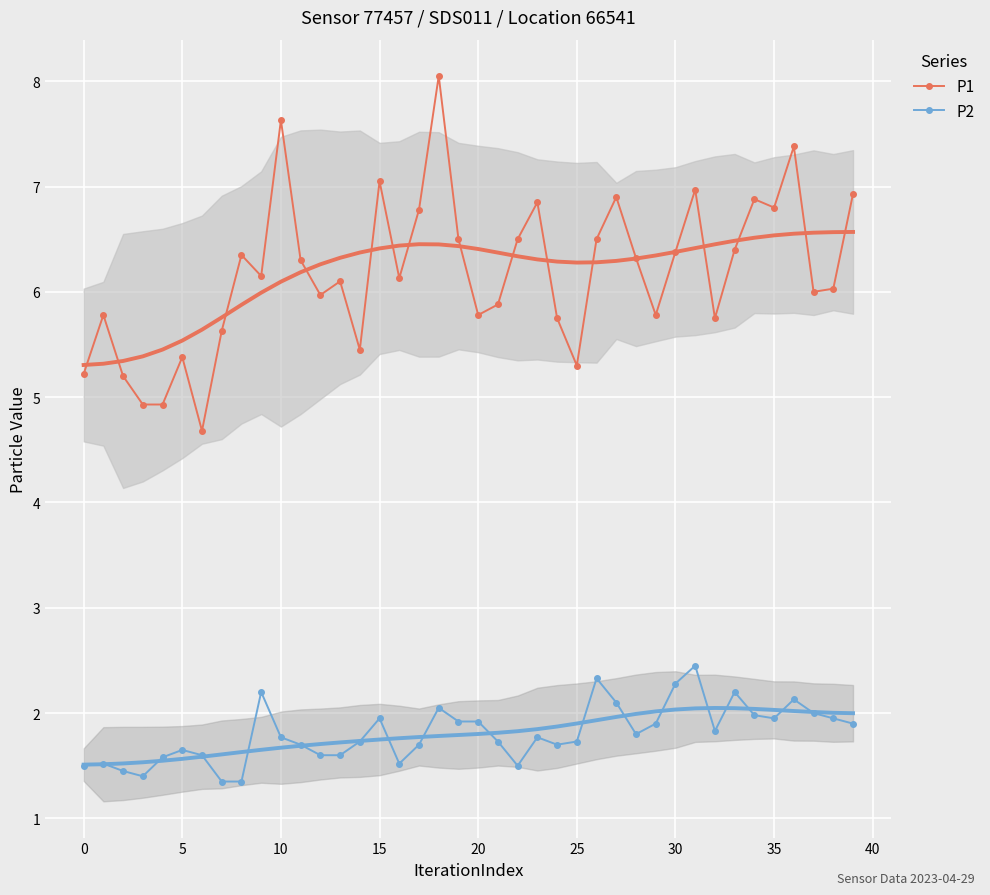

What is the sum of all P2 values?

72.3